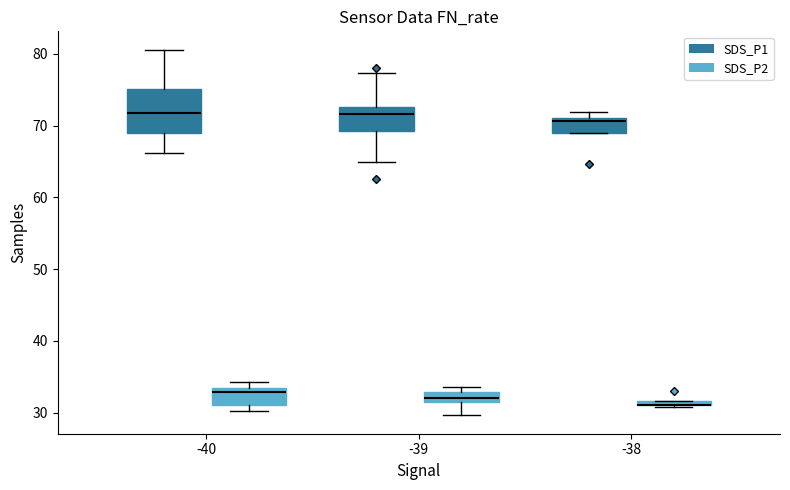

Comparing the boxes themselves (not the whiskers), which one is the tallest?

-40 (SDS_P1)